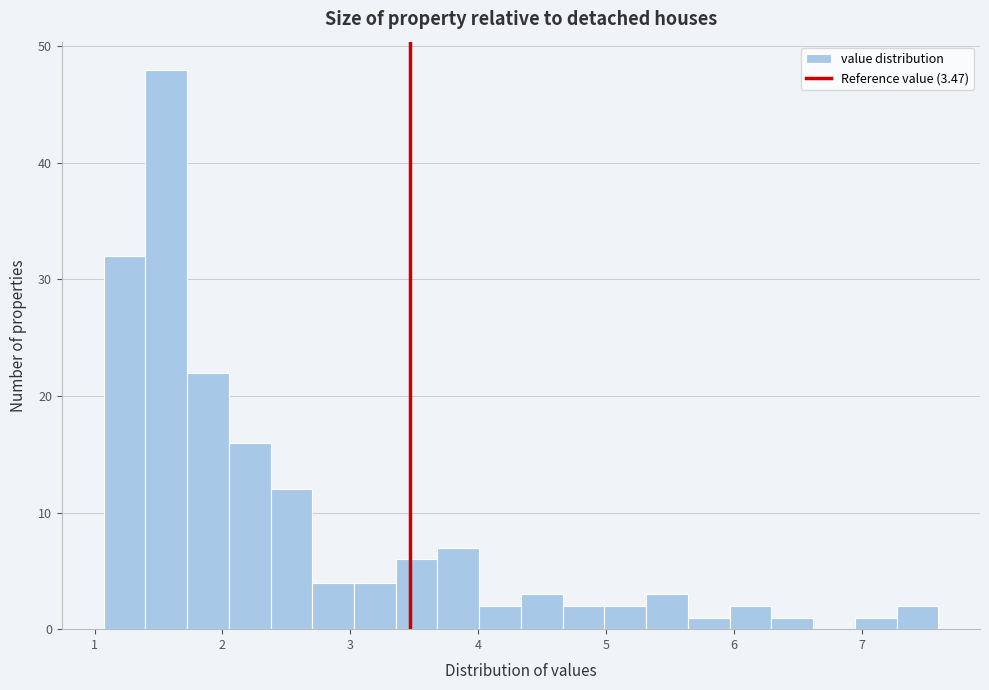

Read against the x-axis, roughly where is the centre of the tallest bar?

1.6